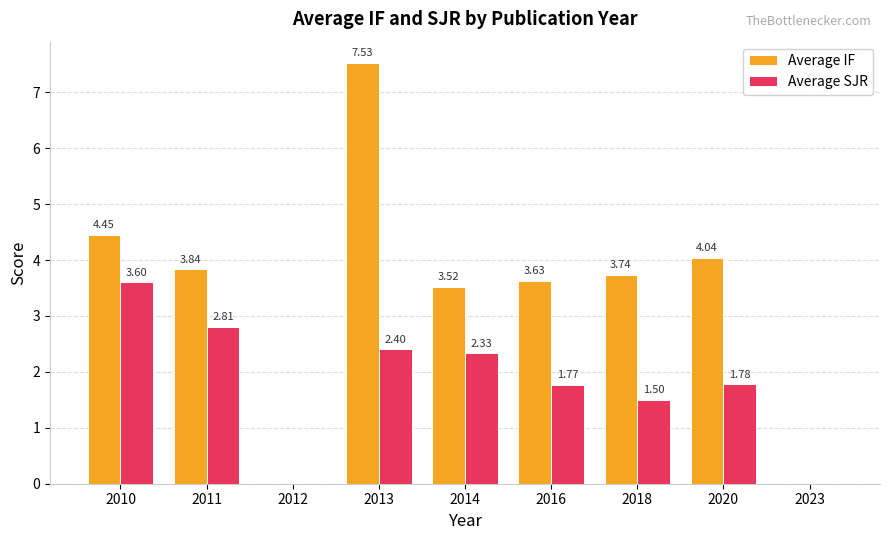

At which category is the sum across all series the highest?

2013